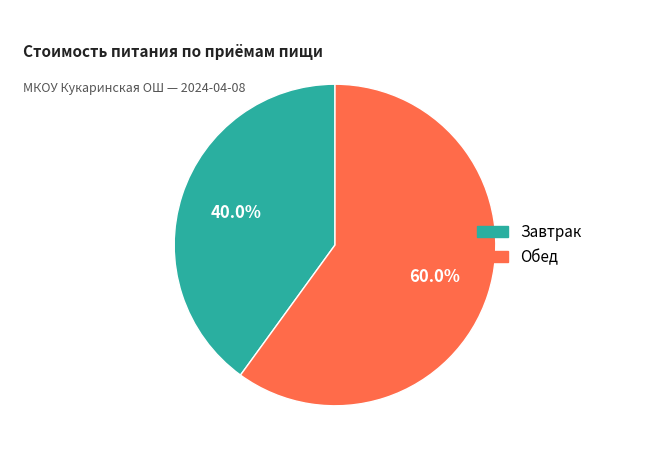

Does Завтрак account for over 50% of the chart?

No